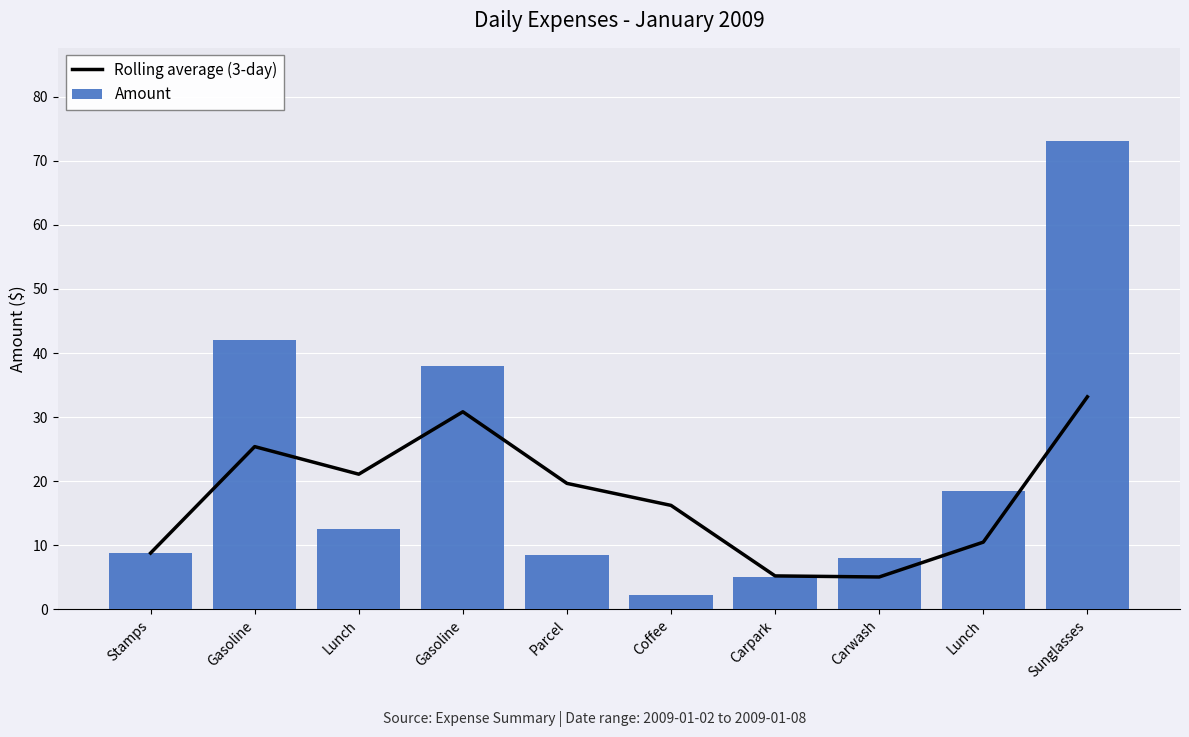

What is the difference between the maximum and minimum values in the Rolling average (3-day) series?

28.1